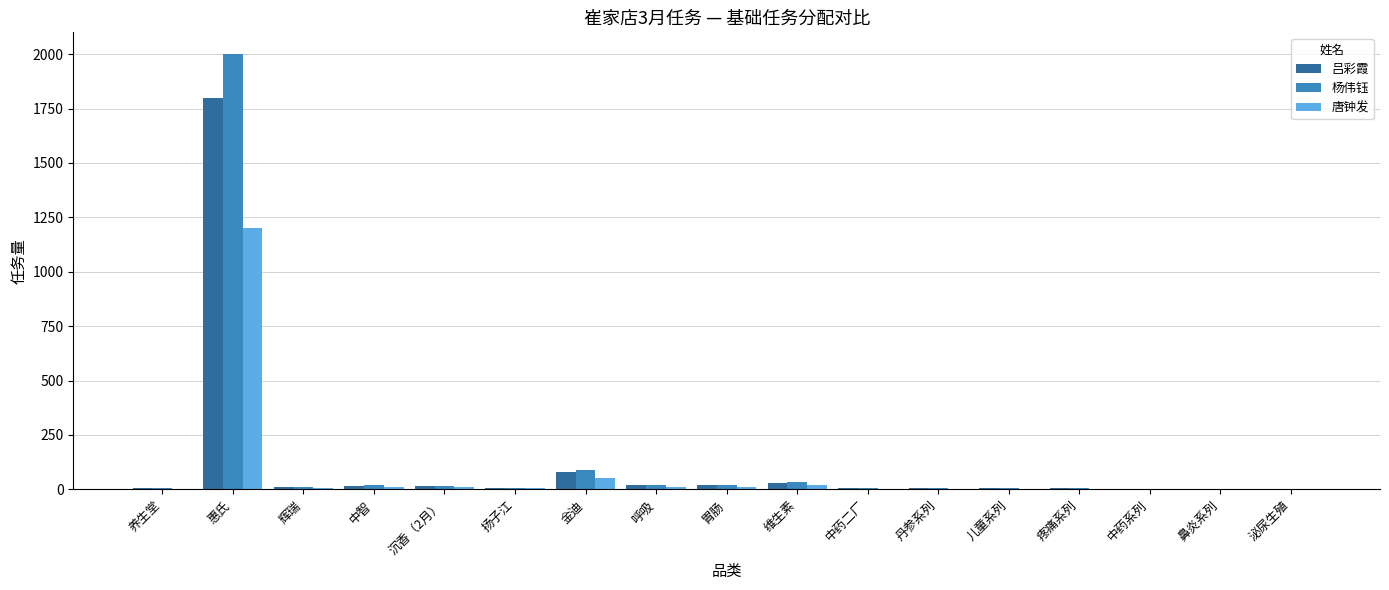

At which label does 唐钟发 first exceed 5?

惠氏